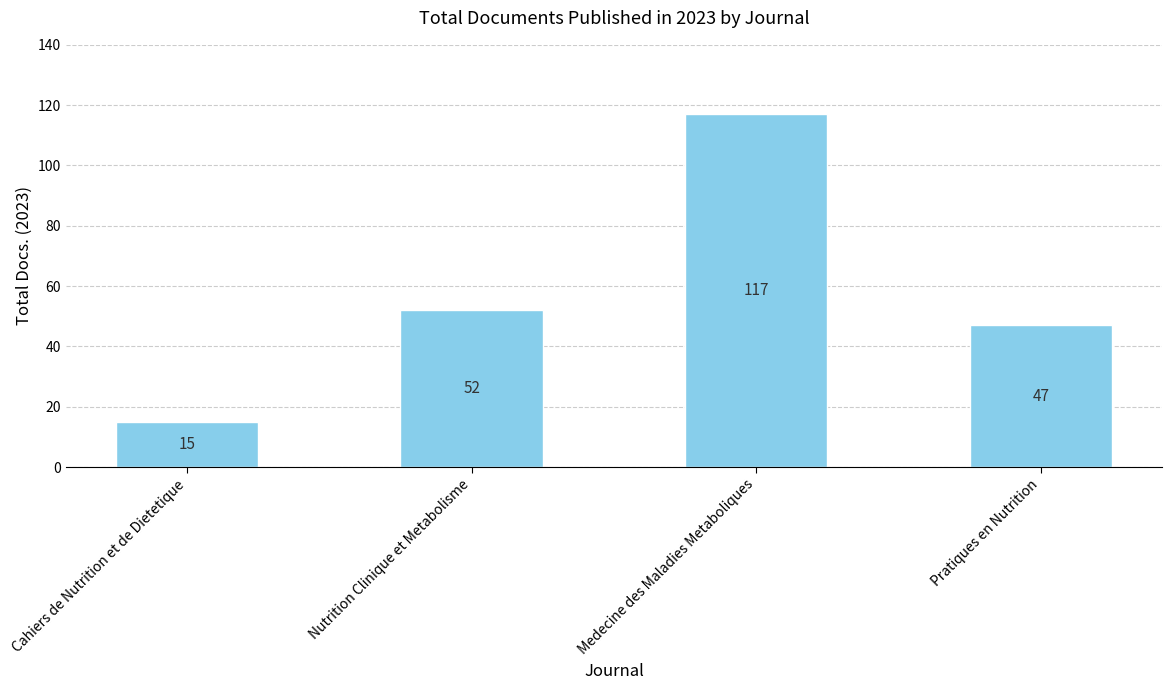

How many series are shown in this chart?

1